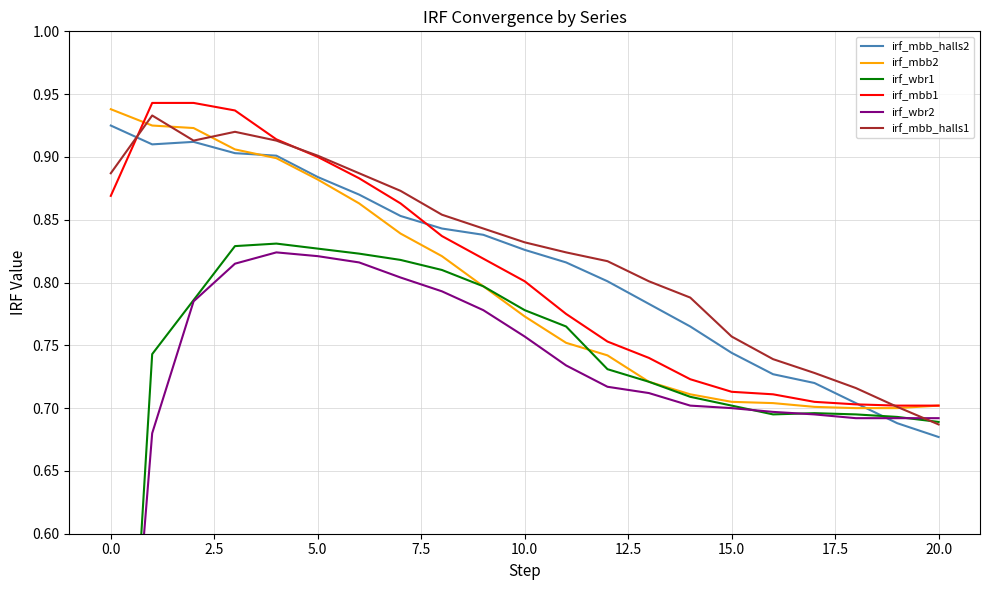

Which series has the largest range (max minus min)?

irf_wbr1